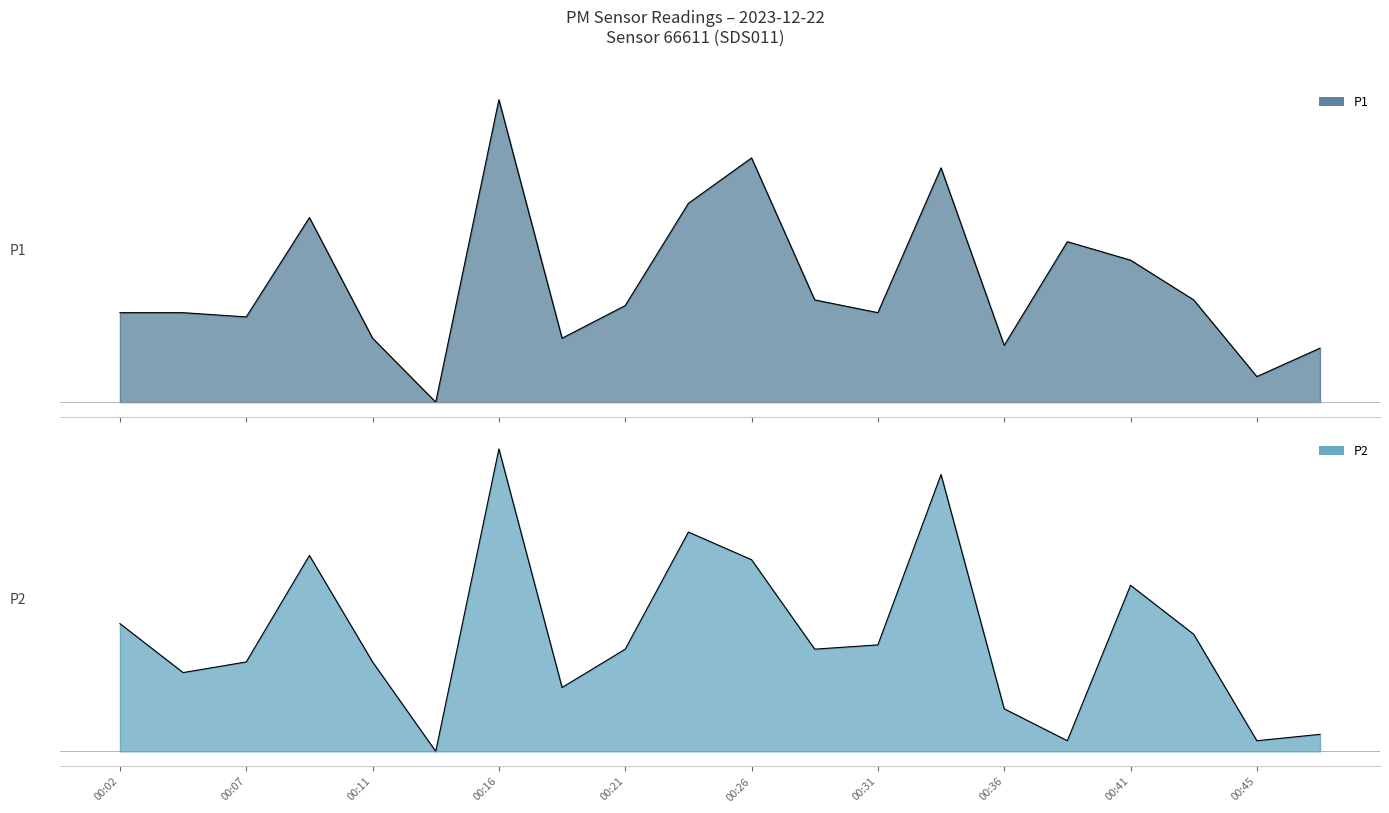

Reading left to right, list all the values displayed in this chart.

P1: 00:02=0.6	00:04=0.6	00:07=0.6	00:09=1.3	00:11=0.4	00:14=0.0	00:16=2.1	00:19=0.4	00:21=0.7	00:24=1.4	00:26=1.7	00:28=0.7	00:31=0.6	00:33=1.6	00:36=0.4	00:38=1.1	00:41=1.0	00:43=0.7	00:45=0.2	00:48=0.4
P2: 00:02=0.6	00:04=0.4	00:07=0.4	00:09=0.9	00:11=0.4	00:14=0.0	00:16=1.4	00:19=0.3	00:21=0.5	00:24=1.0	00:26=0.9	00:28=0.5	00:31=0.5	00:33=1.3	00:36=0.2	00:38=0.0	00:41=0.8	00:43=0.5	00:45=0.0	00:48=0.1